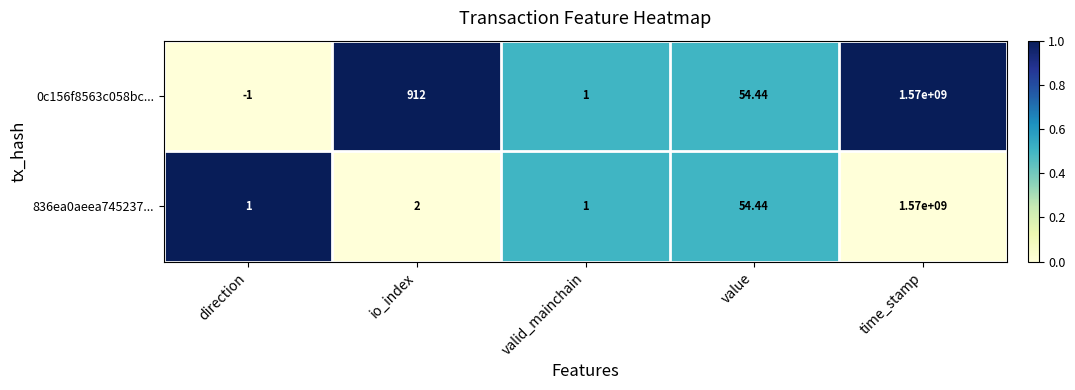

At which category is the sum across all series the highest?

time_stamp